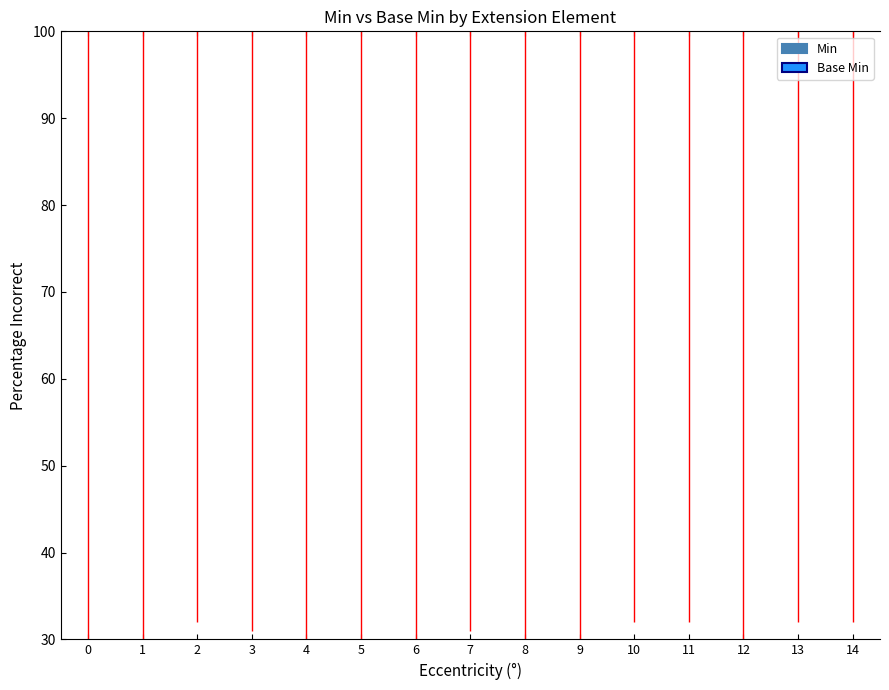

What are all the series names shown in the legend?

Min, Base Min